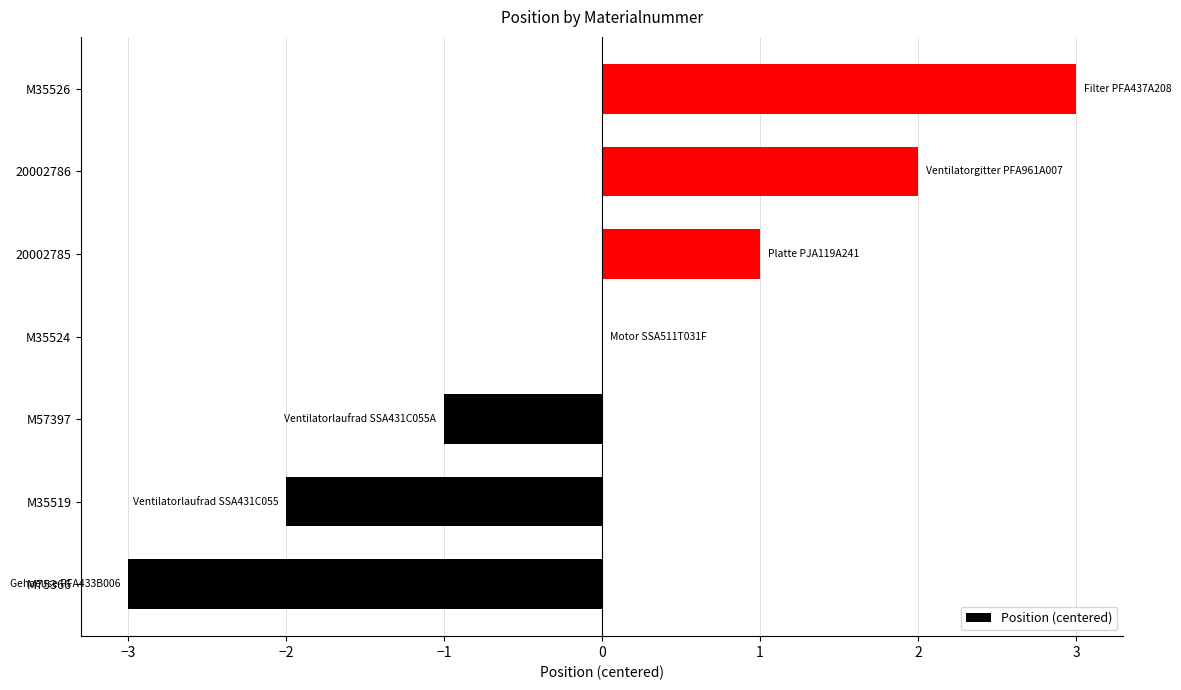

Where is the data nearest to the value 0?

M35524